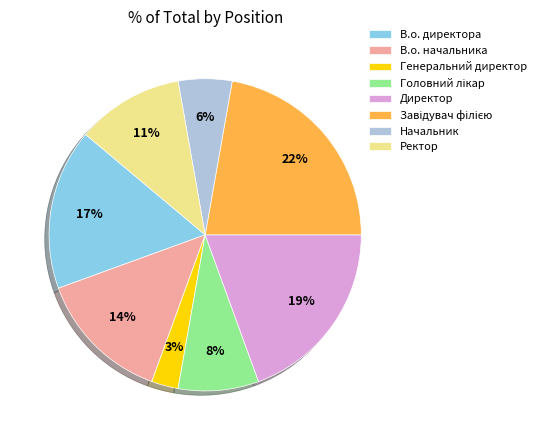

Between Директор and Генеральний директор, which is larger?

Директор